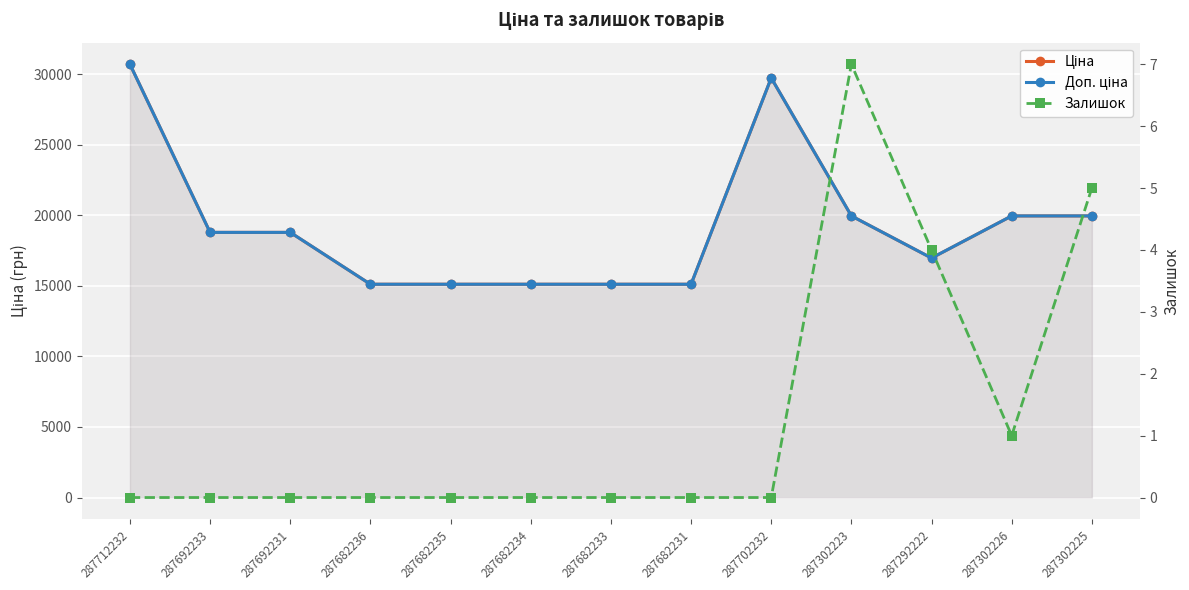

True or false: Доп. ціна and Ціна cross at least once.

False